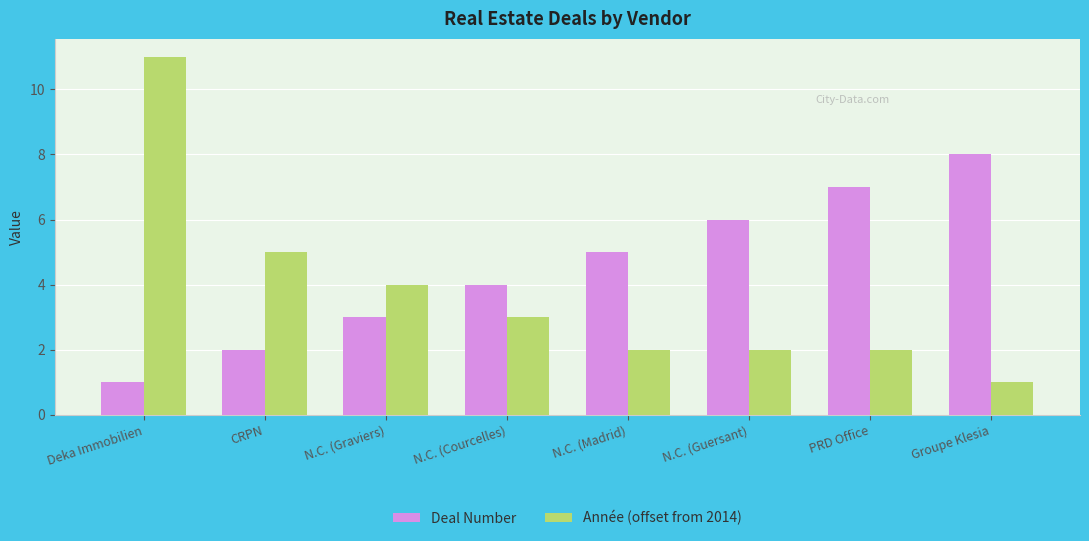

At Deka Immobilien, list the series in order from largest to smallest.

Année (offset from 2014), Deal Number